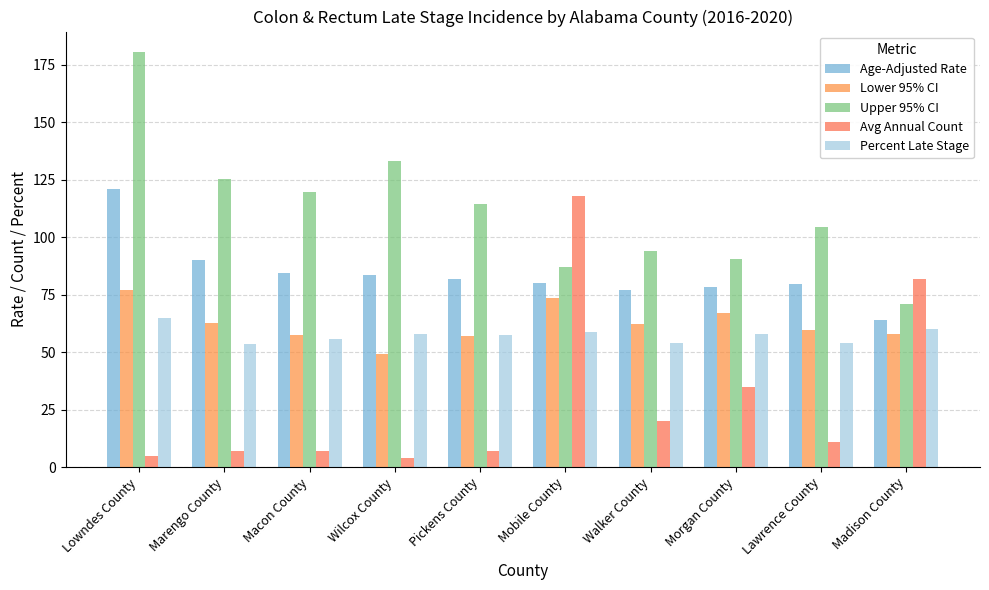

What is the label of the 10th bar from the right?

Lowndes County